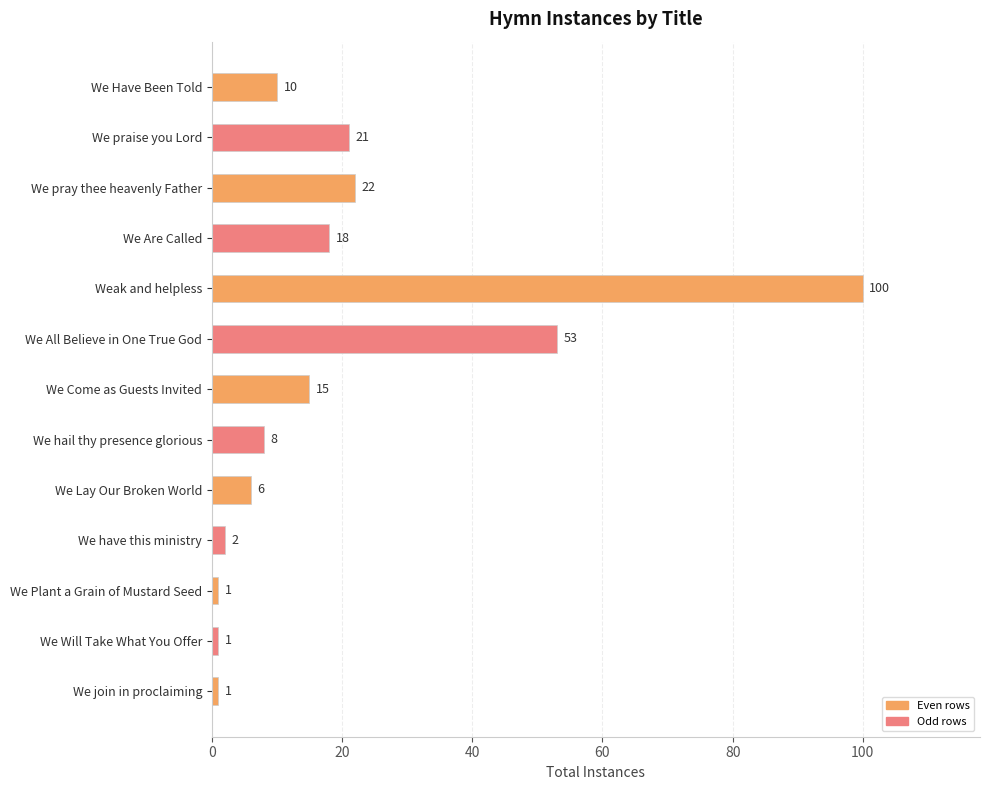

Reading bottom to top, list all the values displayed in this chart.

We join in proclaiming=1	We Will Take What You Offer=1	We Plant a Grain of Mustard Seed=1	We have this ministry=2	We Lay Our Broken World=6	We hail thy presence glorious=8	We Come as Guests Invited=15	We All Believe in One True God=53	Weak and helpless=100	We Are Called=18	We pray thee heavenly Father=22	We praise you Lord=21	We Have Been Told=10